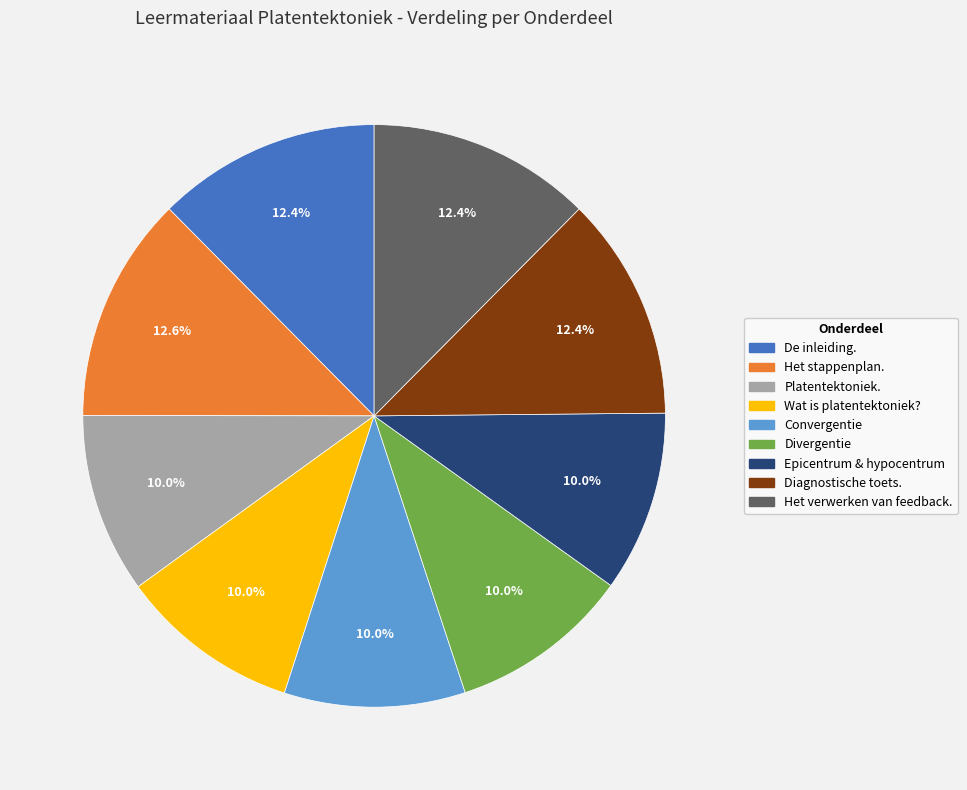

Approximately how many times larger is the value at Epicentrum & hypocentrum compared to De inleiding.?

0.8